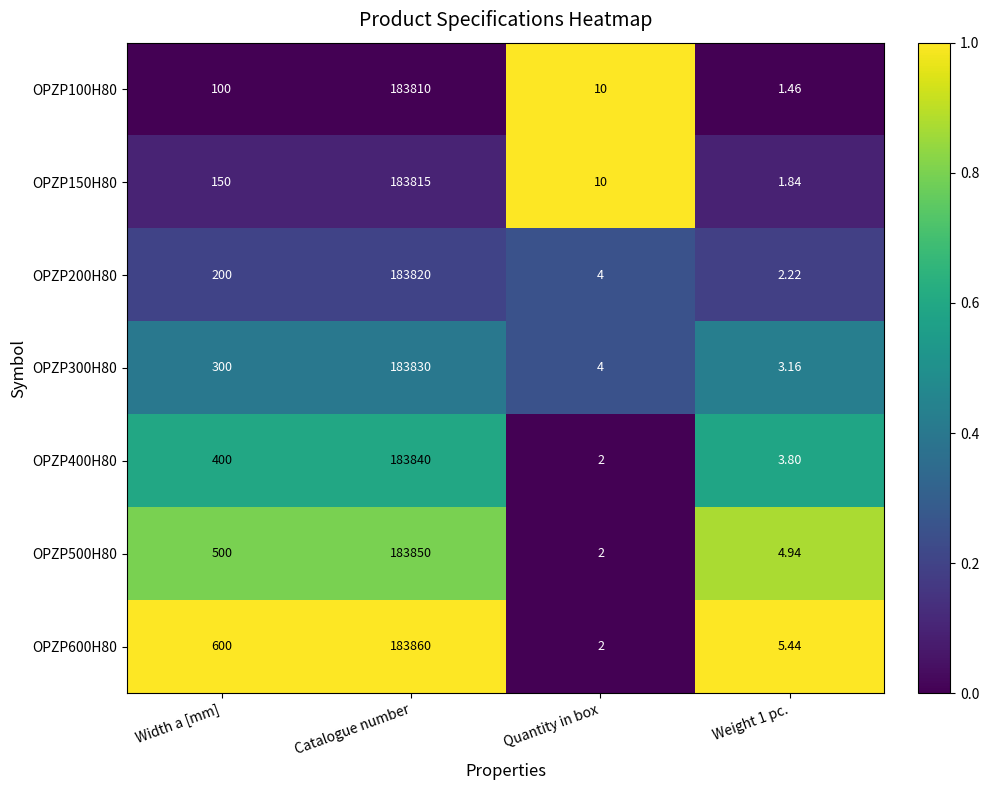

At which category is the sum across all series the highest?

Catalogue number